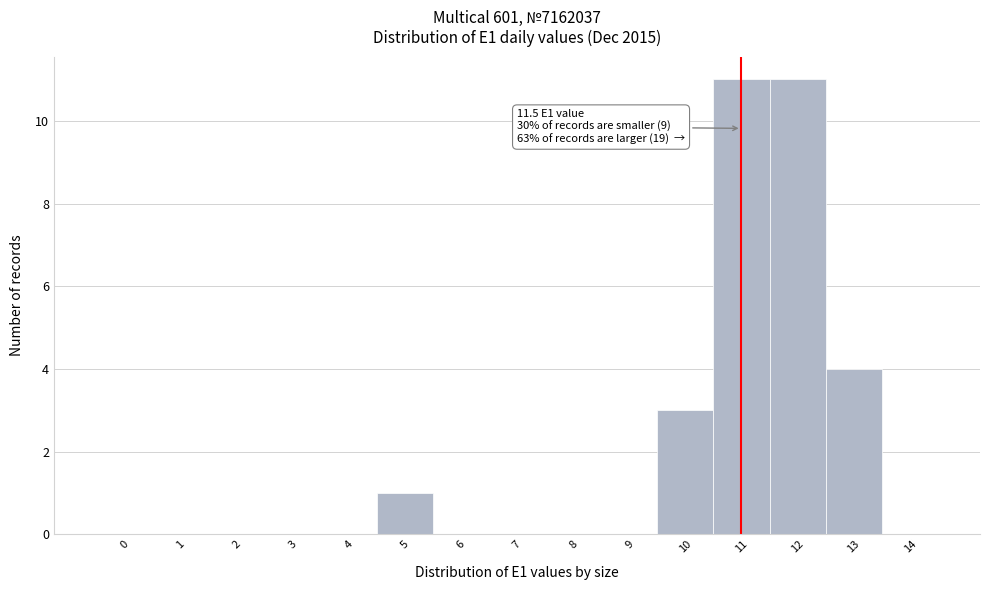

Reading left to right, list all the values displayed in this chart.

0=0	1=0	2=0	3=0	4=0	5=1	6=0	7=0	8=0	9=0	10=3	11=11	12=11	13=4	14=0